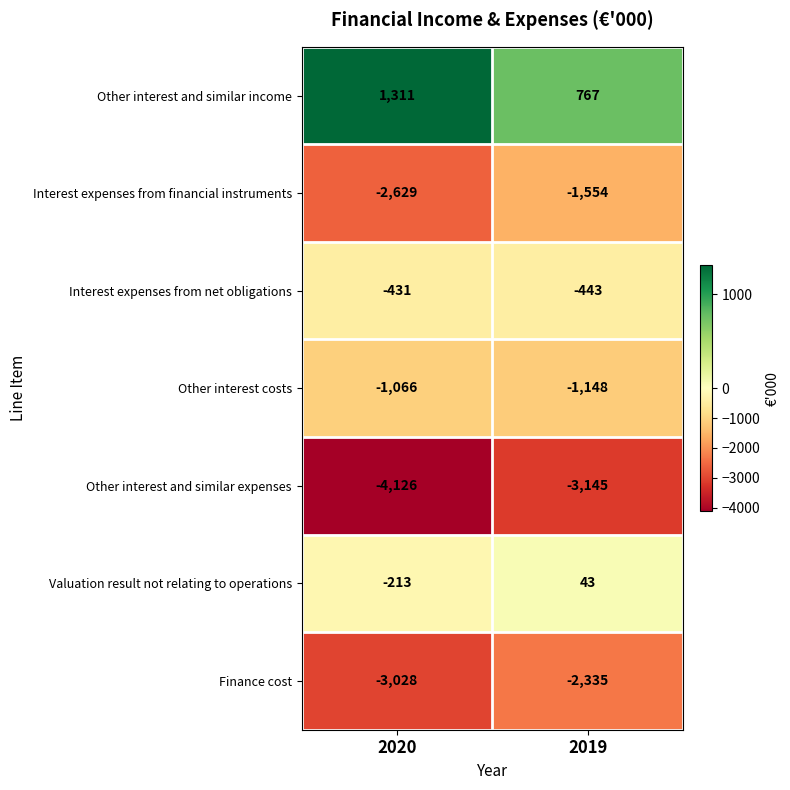

What is the difference between the maximum and minimum values in the Interest expenses from net obligations series?

12